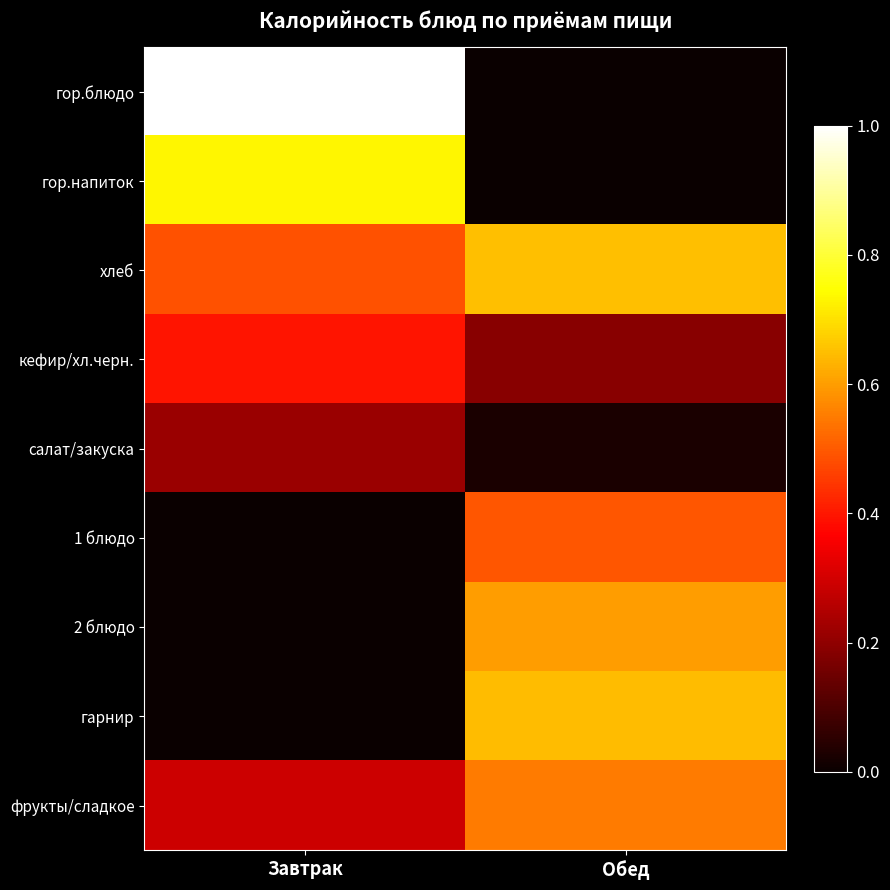

Reading right to left, what are all the values shown in this chart?

гор.блюдо: Обед=0.0	Завтрак=1.0
гор.напиток: Обед=0.0	Завтрак=0.7
хлеб: Обед=0.7	Завтрак=0.5
кефир/хл.черн.: Обед=0.2	Завтрак=0.4
салат/закуска: Обед=0.0	Завтрак=0.2
1 блюдо: Обед=0.5	Завтрак=0.0
2 блюдо: Обед=0.6	Завтрак=0.0
гарнир: Обед=0.6	Завтрак=0.0
фрукты/сладкое: Обед=0.6	Завтрак=0.3